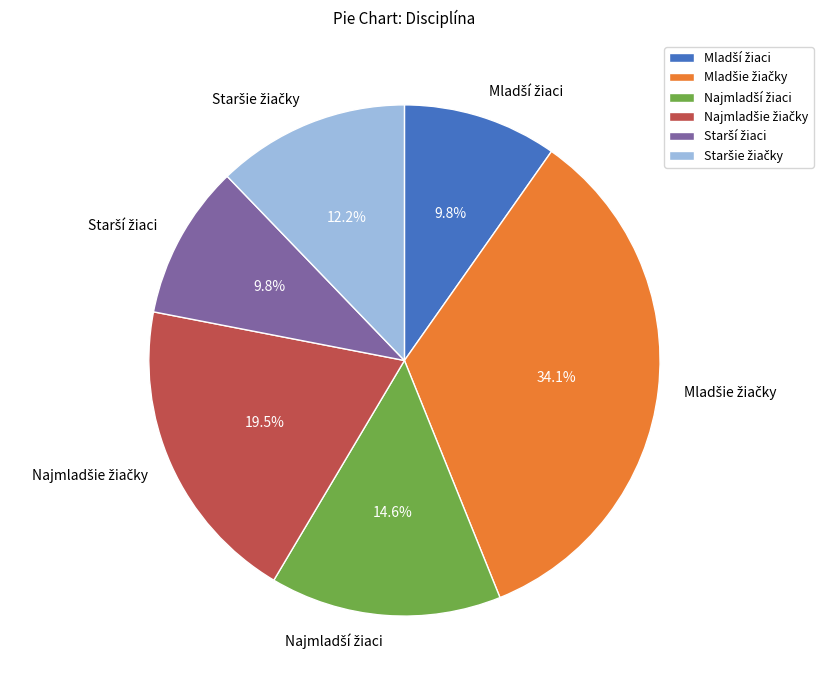

To the nearest percent, what is the difference between the largest and smallest slice percentages?

24%